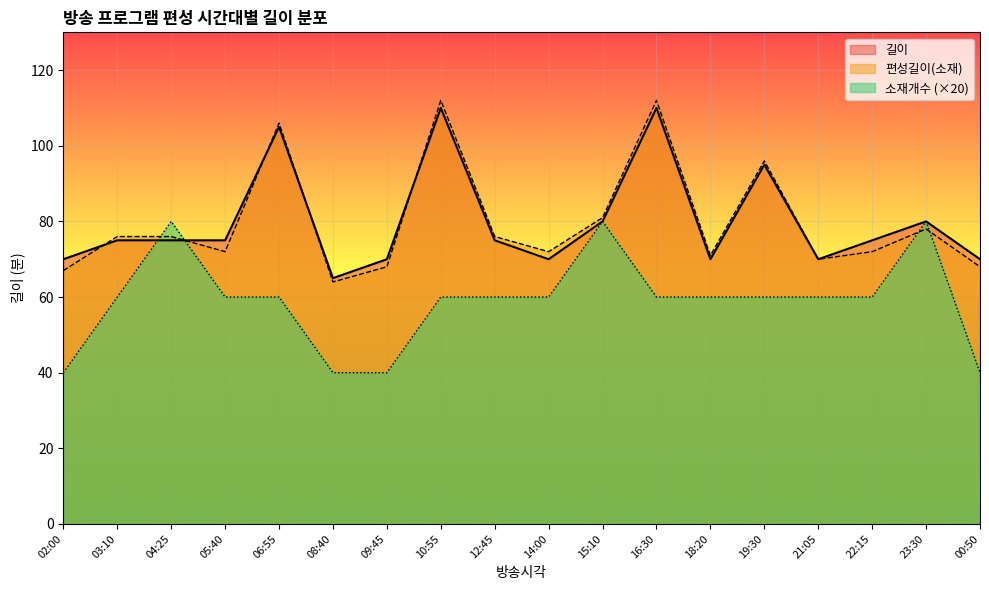

Between 19:30 and 21:05, which series saw the biggest shift?

편성길이(소재)